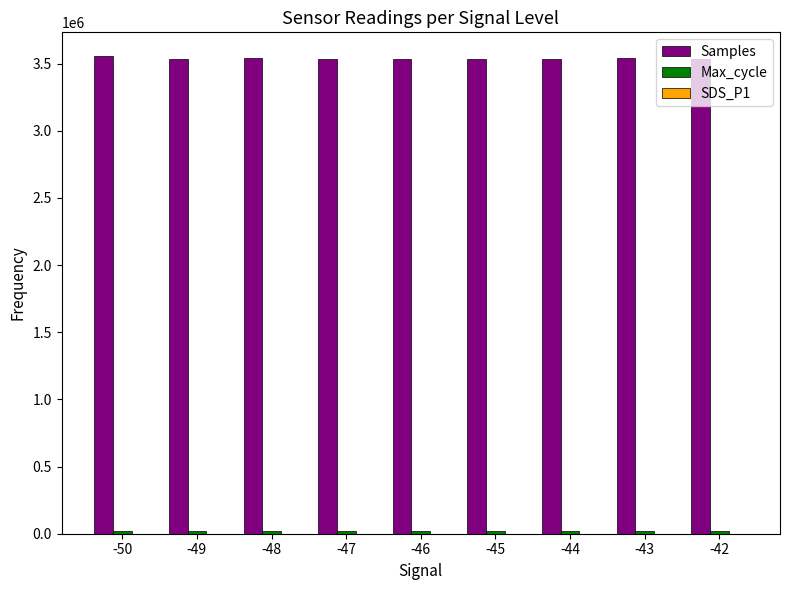

What is the greatest value displayed?

3554316.0